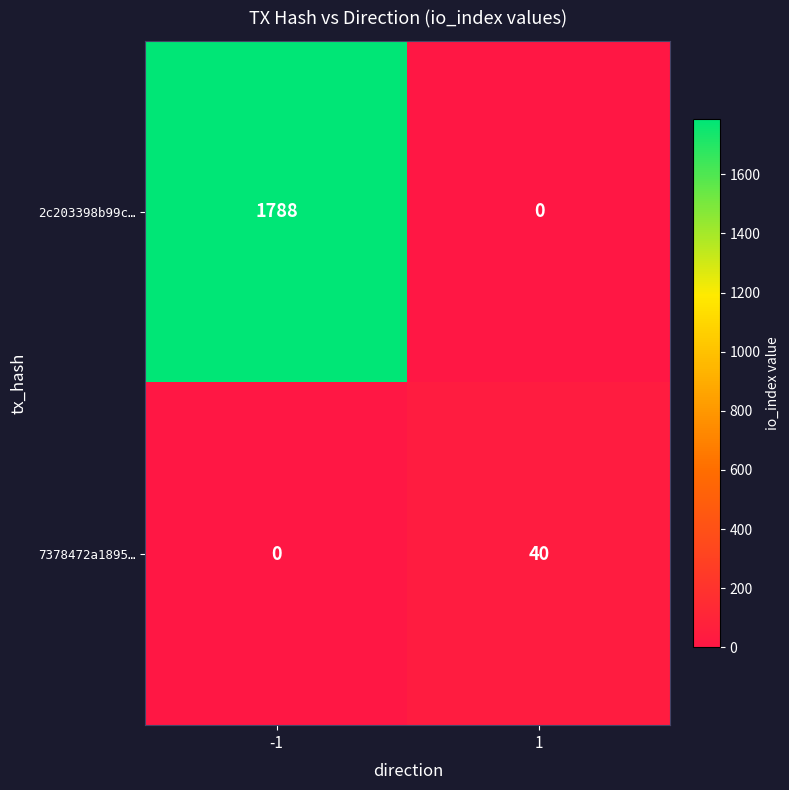

What is the sum of the 2c203398b99c… values at -1 and 1?

1788